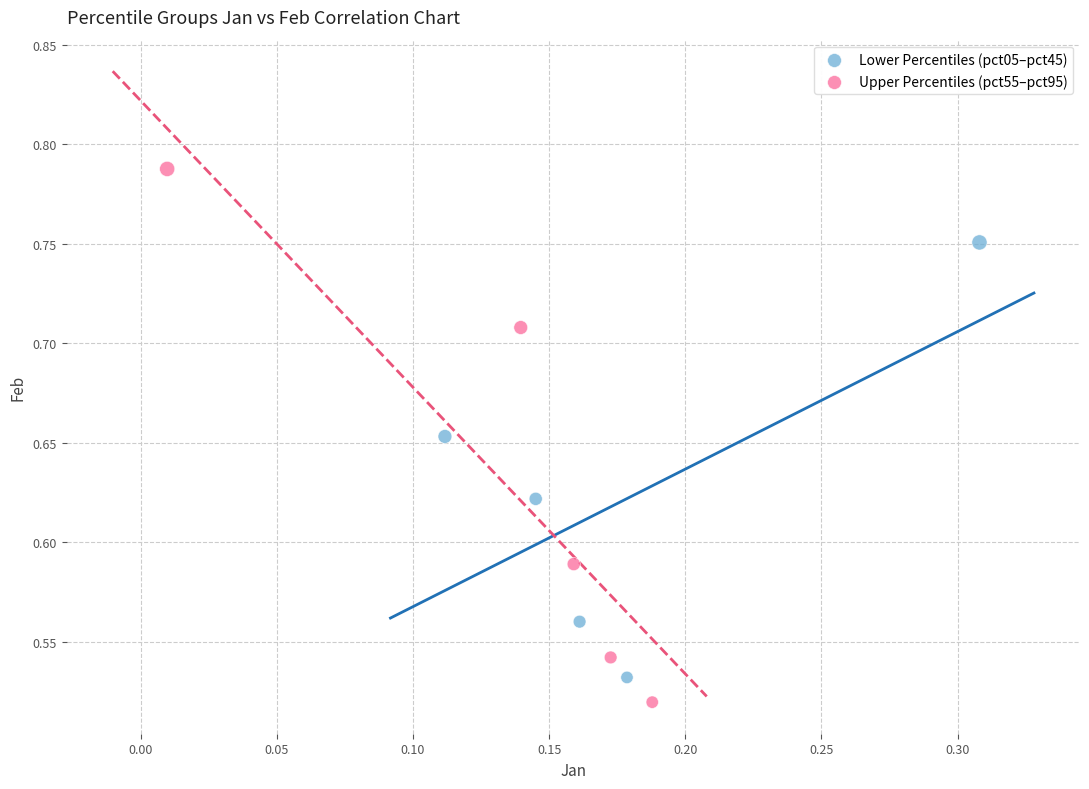

Which series has the largest Y range (max minus min)?

Upper Percentiles (pct55–pct95)